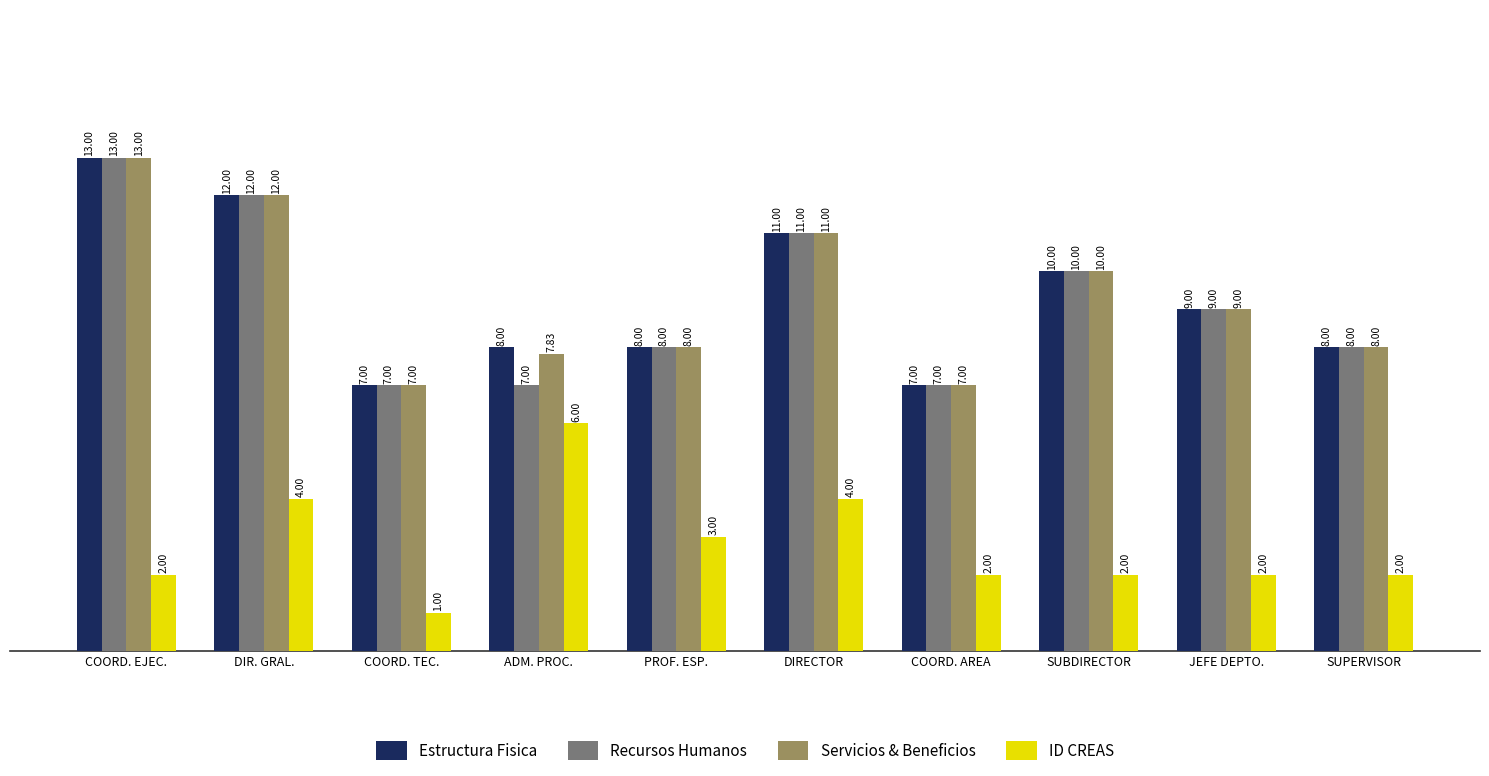

How many Recursos Humanos values are between 7 and 11?

8